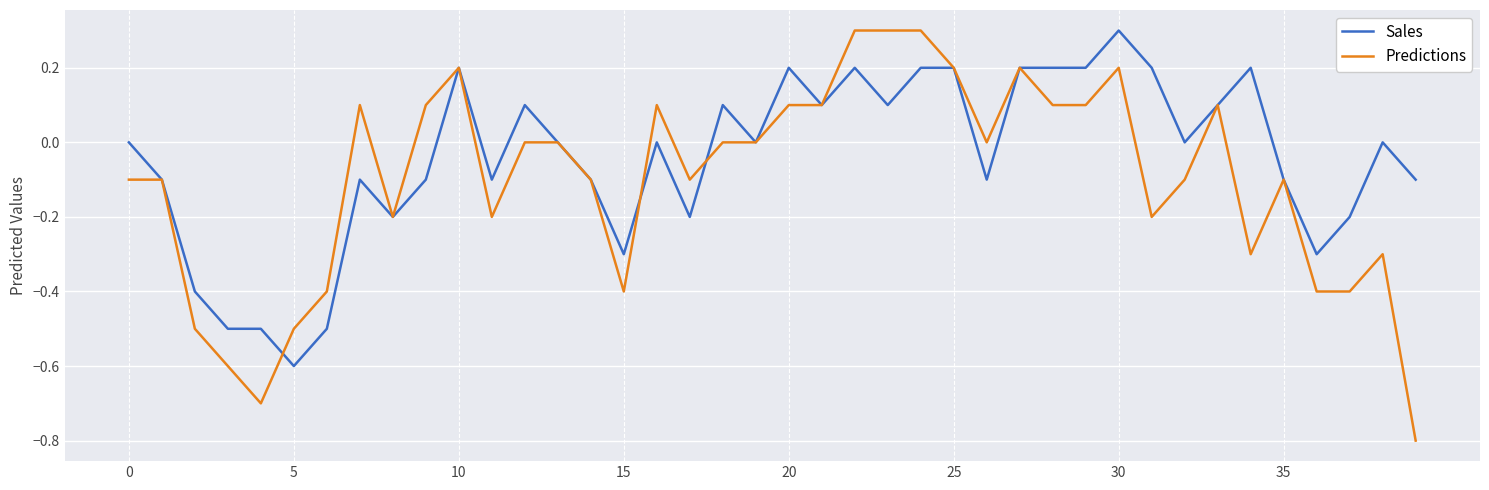

Rank the series by their average value, from highest to lowest.

Sales, Predictions